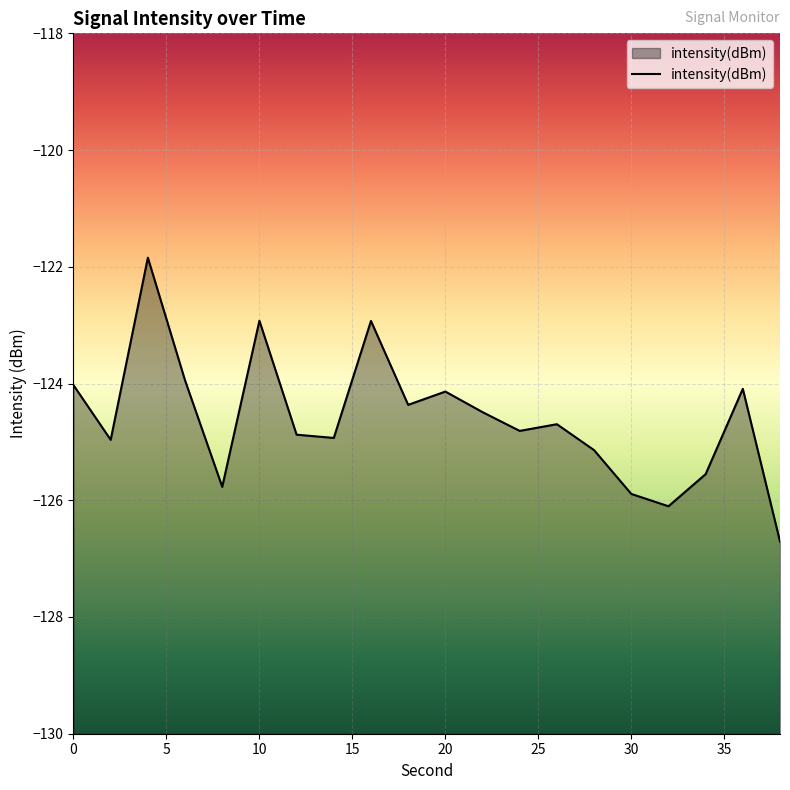

True or false: the data shows -125.9 at 30.

True